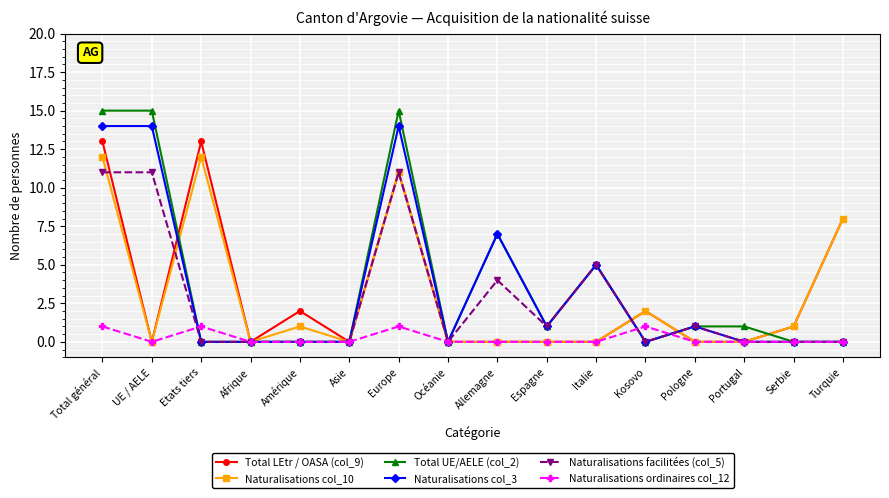

Reading left to right, what are all the values shown in this chart?

Total LEtr / OASA (col_9): Total général=13	UE / AELE=0	Etats tiers=13	Afrique=0	Amérique=2	Asie=0	Europe=11	Océanie=0	Allemagne=0	Espagne=0	Italie=0	Kosovo=2	Pologne=0	Portugal=0	Serbie=1	Turquie=8
Naturalisations col_10: Total général=12	UE / AELE=0	Etats tiers=12	Afrique=0	Amérique=1	Asie=0	Europe=11	Océanie=0	Allemagne=0	Espagne=0	Italie=0	Kosovo=2	Pologne=0	Portugal=0	Serbie=1	Turquie=8
Total UE/AELE (col_2): Total général=15	UE / AELE=15	Etats tiers=0	Afrique=0	Amérique=0	Asie=0	Europe=15	Océanie=0	Allemagne=7	Espagne=1	Italie=5	Kosovo=0	Pologne=1	Portugal=1	Serbie=0	Turquie=0
Naturalisations col_3: Total général=14	UE / AELE=14	Etats tiers=0	Afrique=0	Amérique=0	Asie=0	Europe=14	Océanie=0	Allemagne=7	Espagne=1	Italie=5	Kosovo=0	Pologne=1	Portugal=0	Serbie=0	Turquie=0
Naturalisations facilitées (col_5): Total général=11	UE / AELE=11	Etats tiers=0	Afrique=0	Amérique=0	Asie=0	Europe=11	Océanie=0	Allemagne=4	Espagne=1	Italie=5	Kosovo=0	Pologne=1	Portugal=0	Serbie=0	Turquie=0
Naturalisations ordinaires col_12: Total général=1	UE / AELE=0	Etats tiers=1	Afrique=0	Amérique=0	Asie=0	Europe=1	Océanie=0	Allemagne=0	Espagne=0	Italie=0	Kosovo=1	Pologne=0	Portugal=0	Serbie=0	Turquie=0